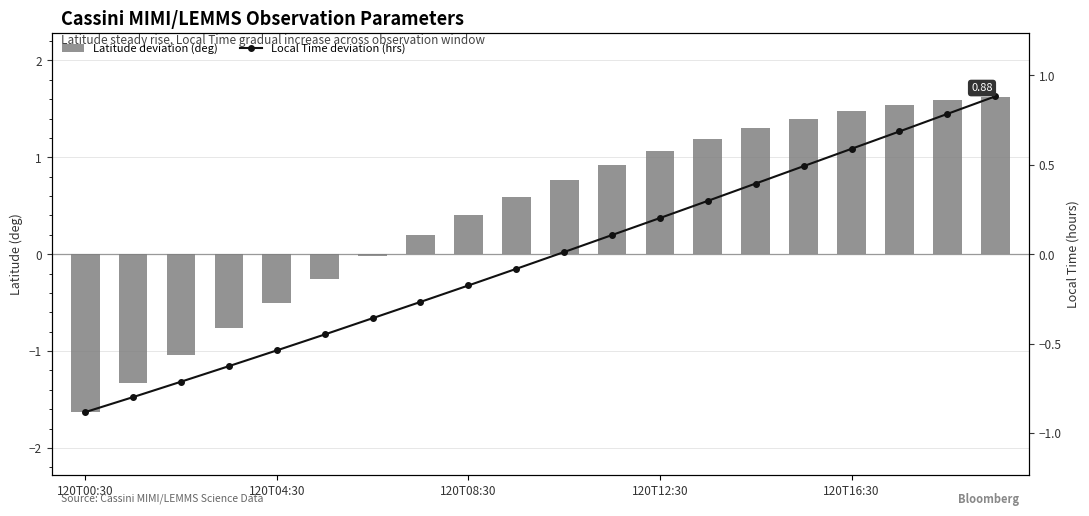

Is the value of Latitude deviation (deg) at 19 greater than the value of Local Time deviation (hrs) at 120T12:30?

Yes